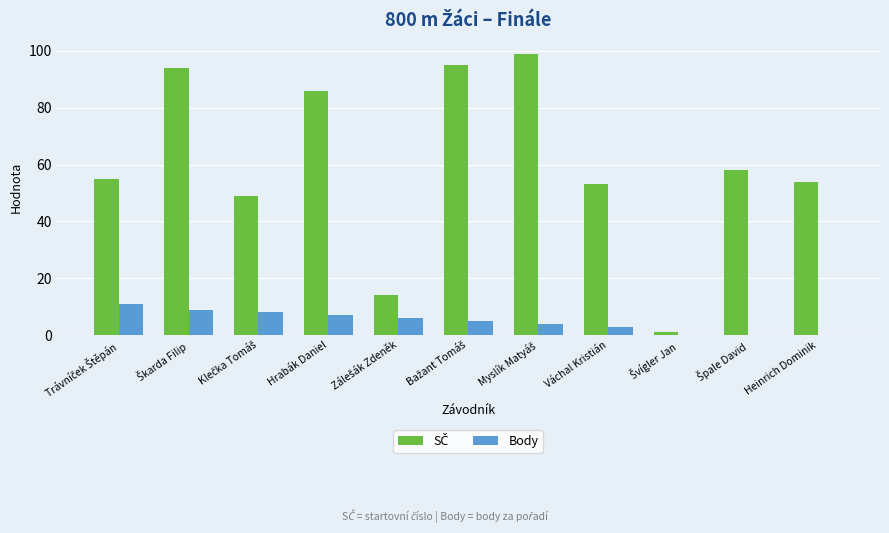

What is the total value across all series at Váchal Kristián?

56